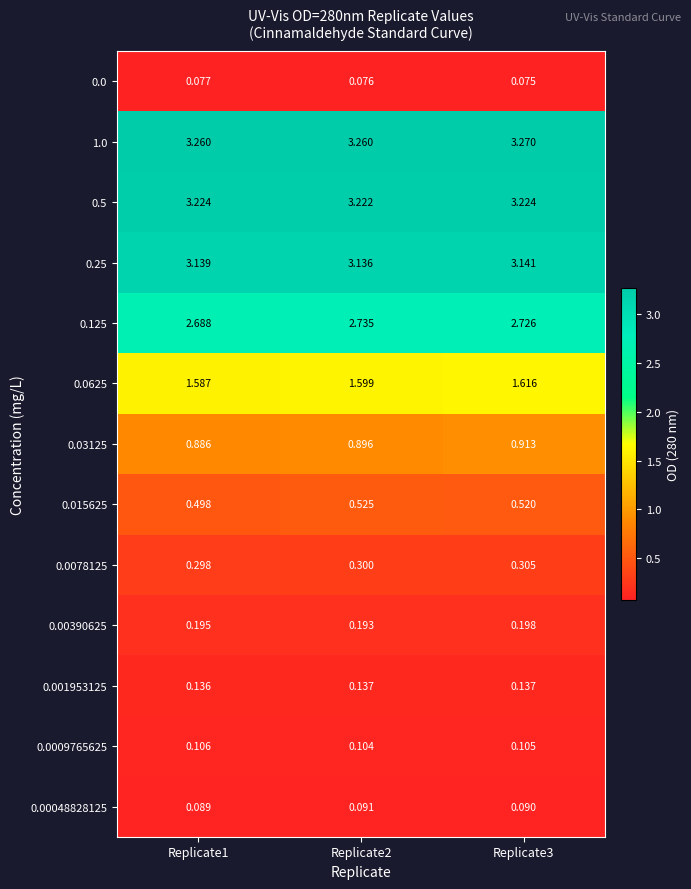

Between Replicate3 and Replicate1, which is larger?

Replicate1